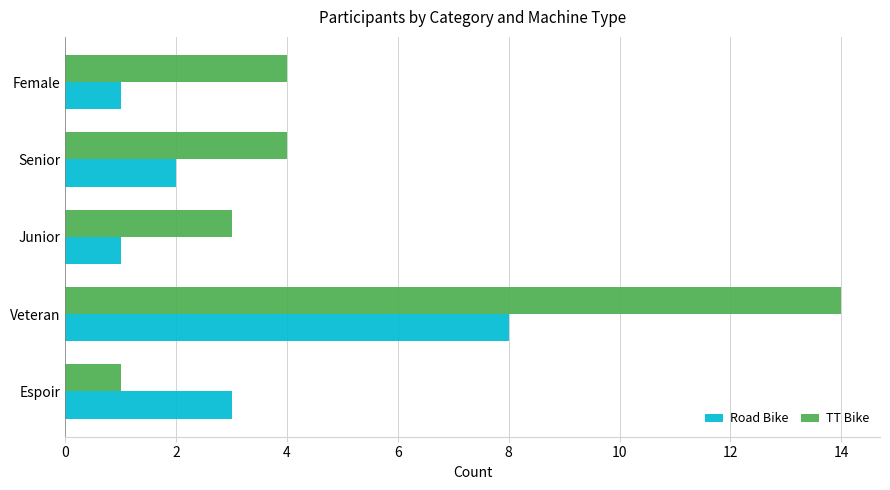

True or false: TT Bike has a value of 14 at Veteran.

True